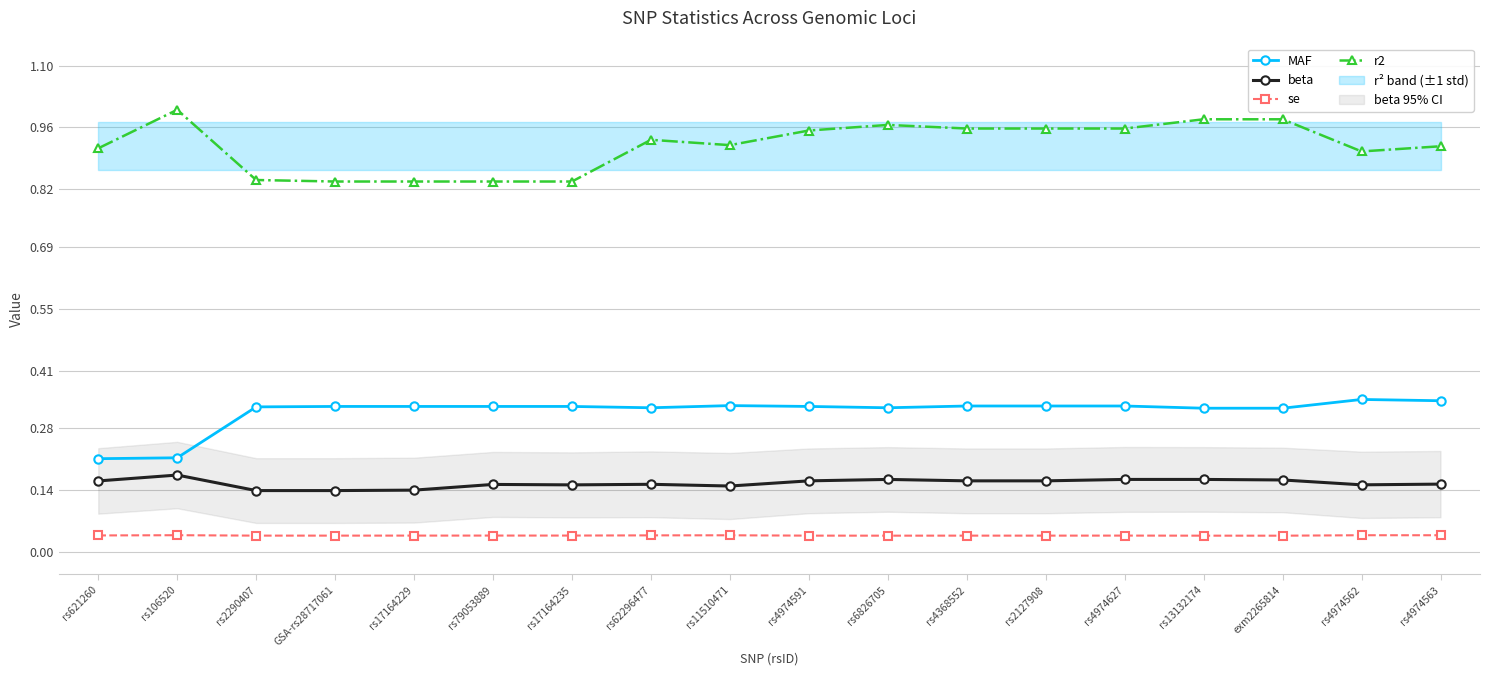

Read the r2 value at rs17164235.

0.8